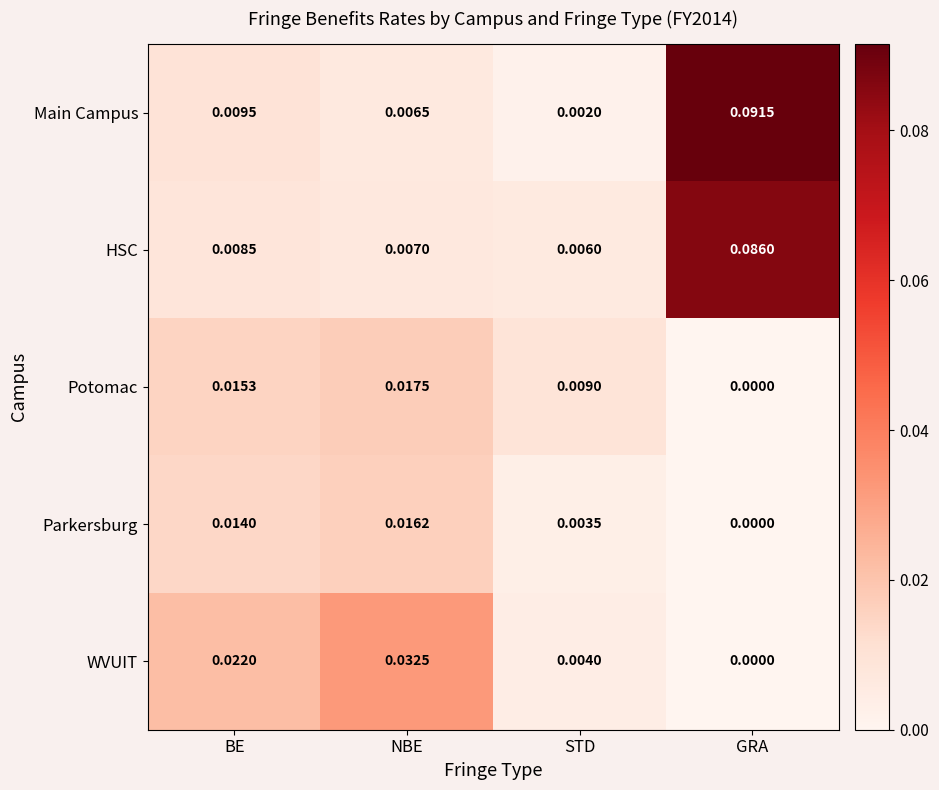

Which series has the largest range (max minus min)?

Main Campus